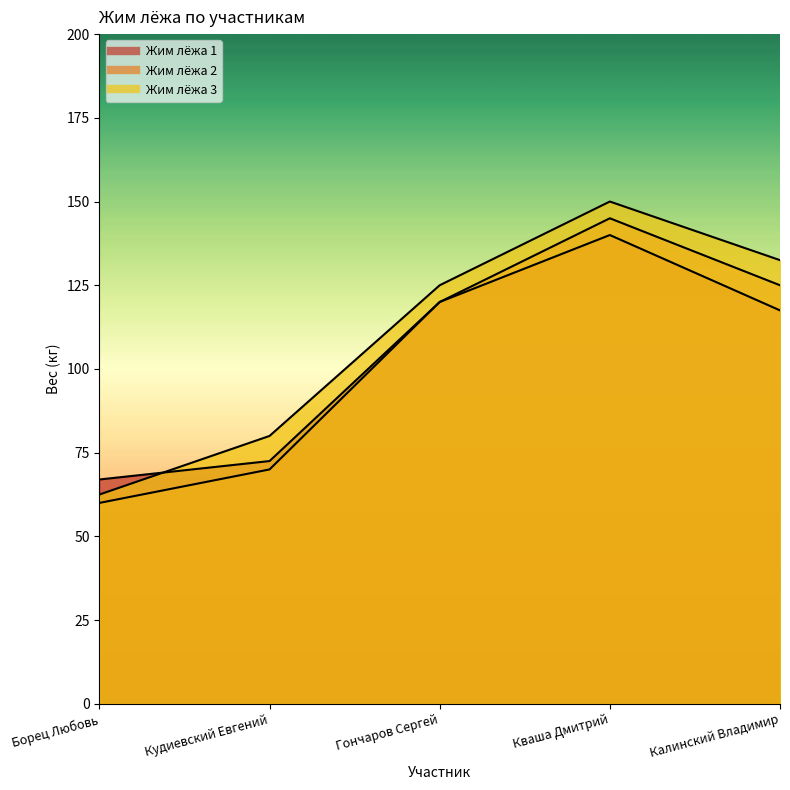

At Кудиевский Евгений, list the series in order from largest to smallest.

Жим лёжа 3, Жим лёжа 1, Жим лёжа 2